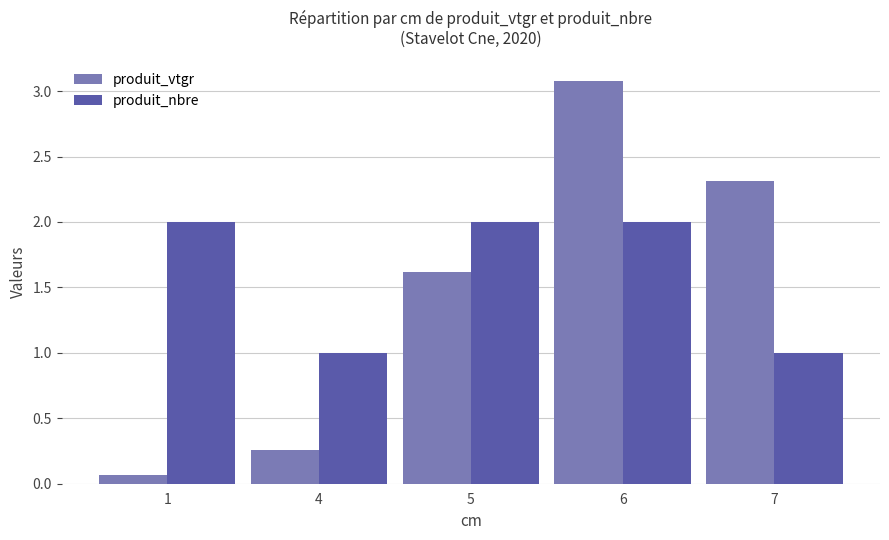

Which label corresponds to the largest value in the chart?

6